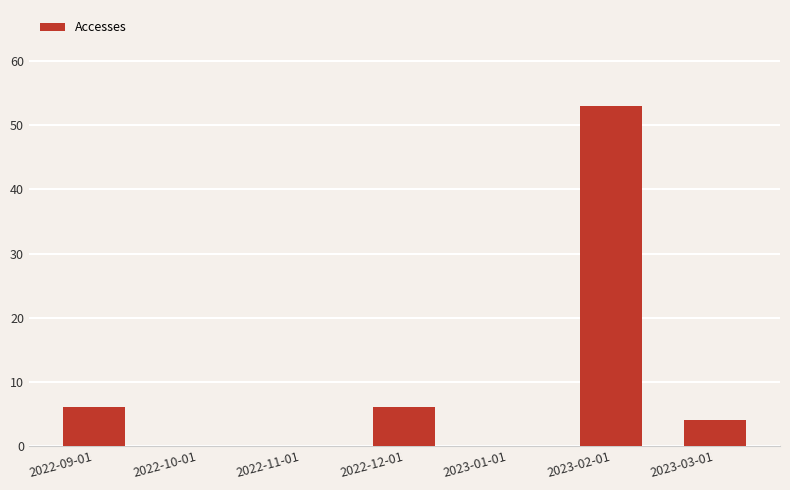

Which category has the highest value across all series?

2023-02-01